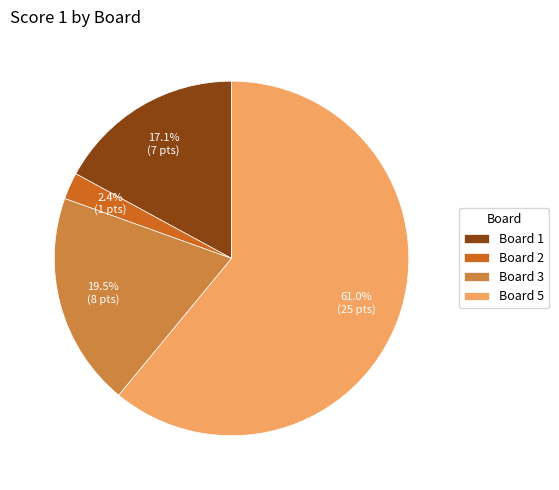

What percentage is NOT represented by Board 5?

39.0%